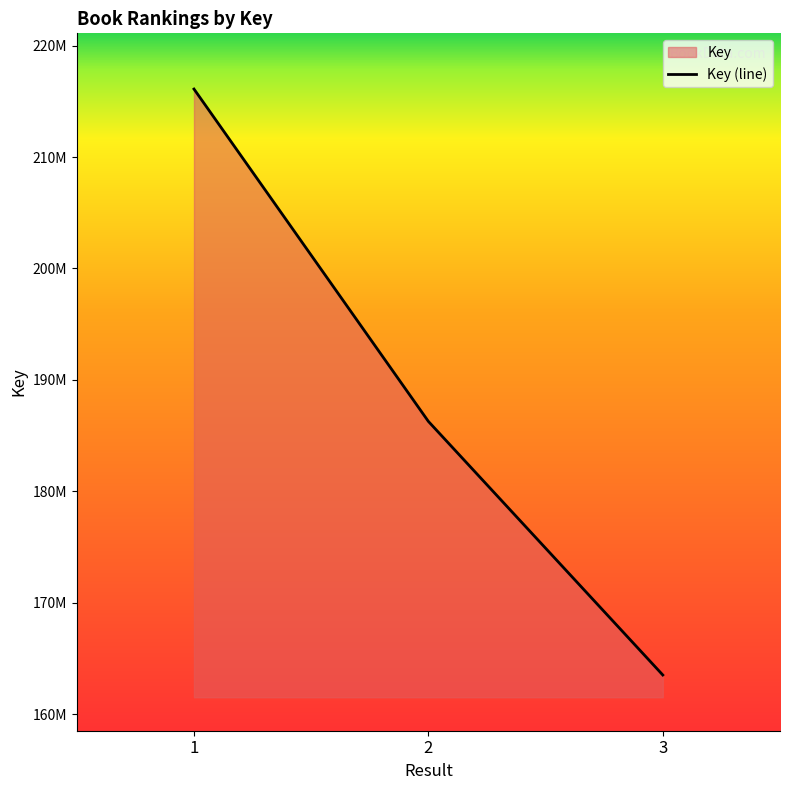

What is the smallest value displayed?

163517981